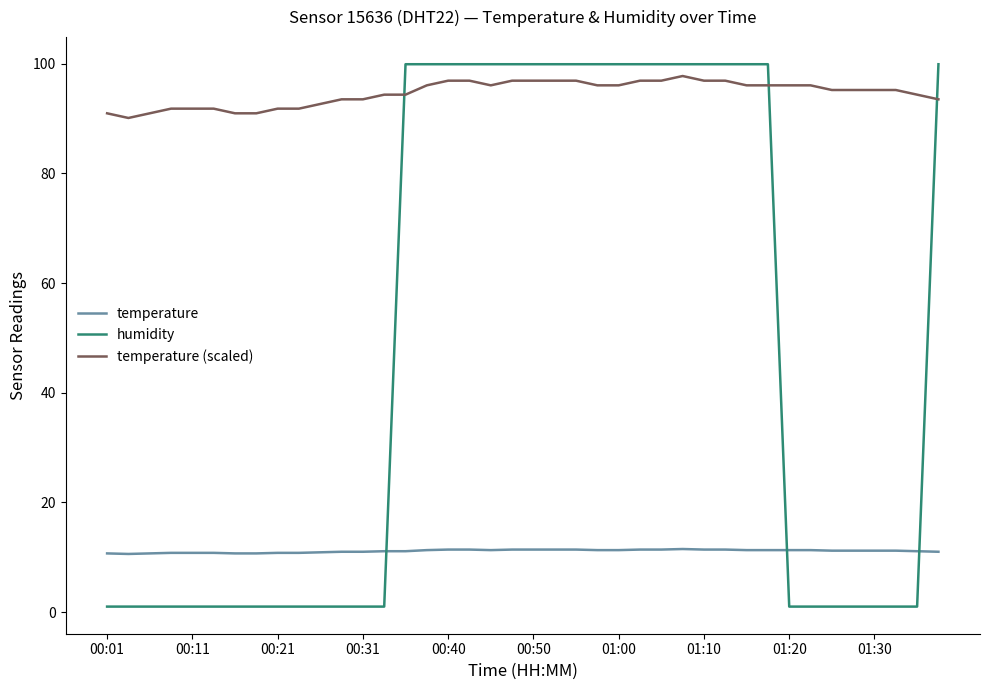

Rank the series by their average value, from lowest to highest.

temperature, humidity, temperature (scaled)